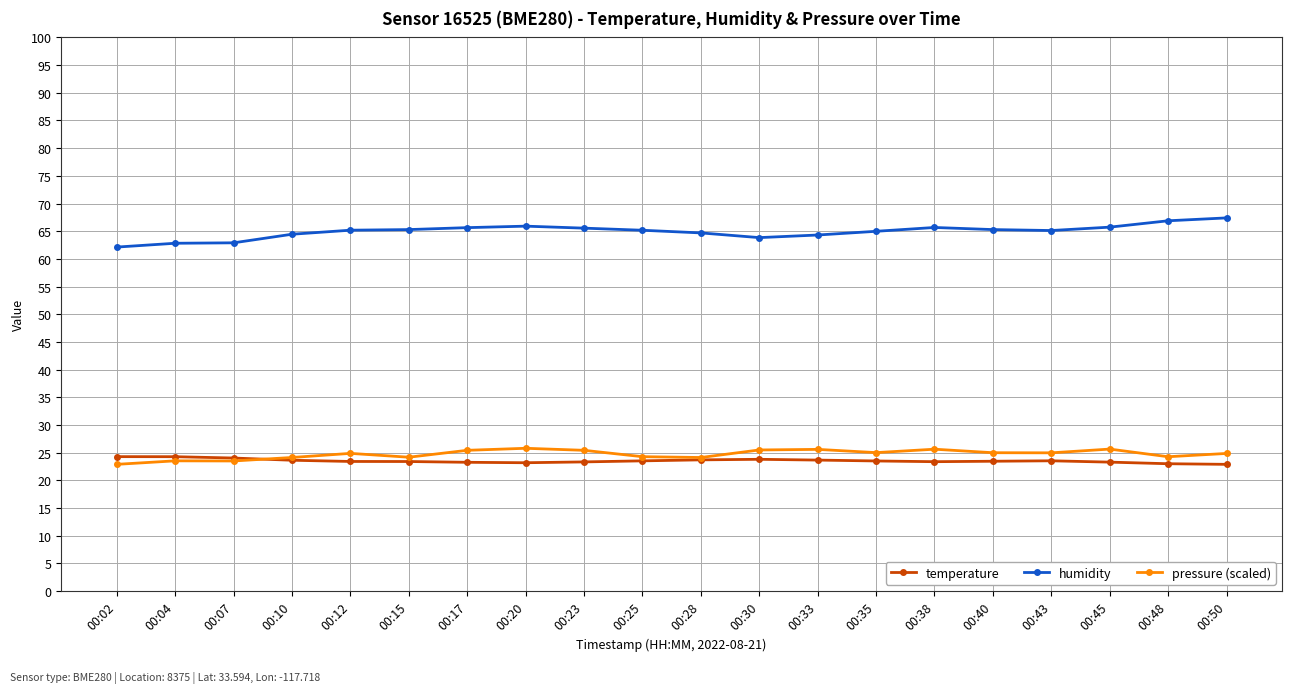

What is the greatest value displayed?

67.4